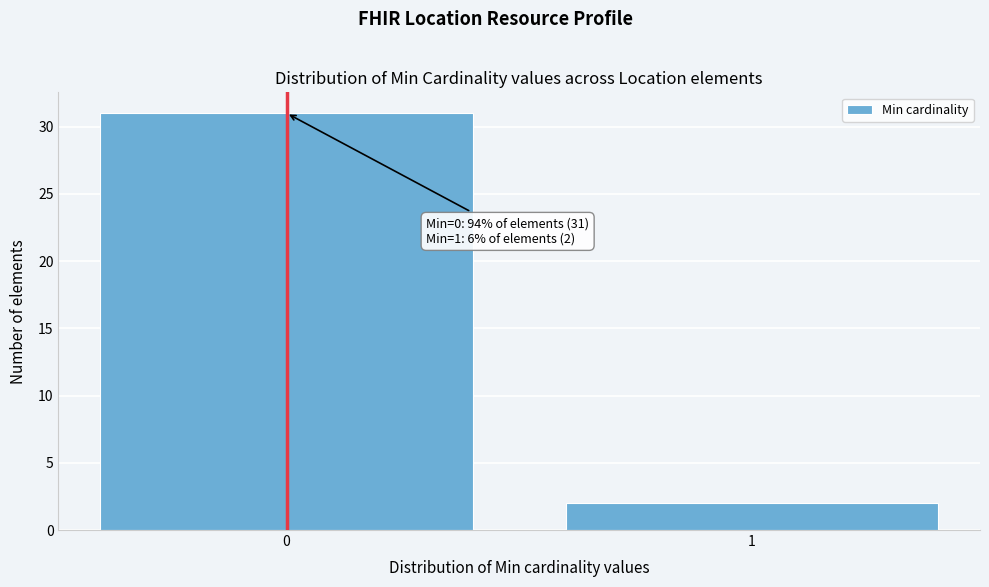

Reading left to right, transcribe all the data shown in this chart.

31	2